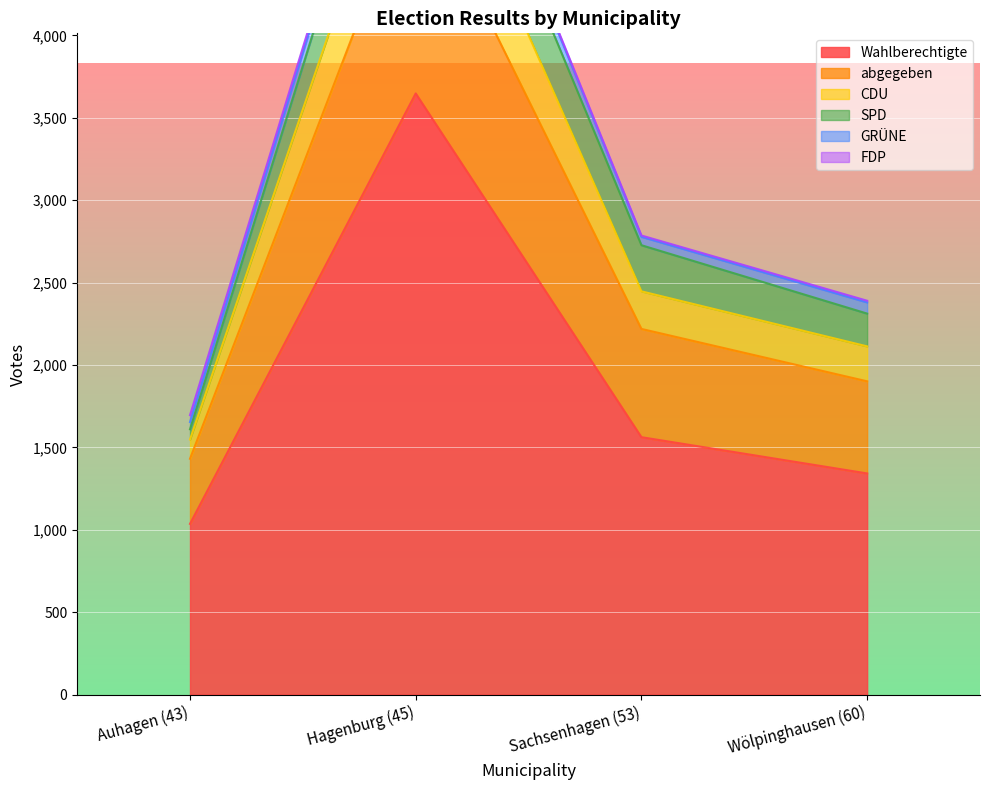

At which category is the sum across all series the highest?

Hagenburg (45)